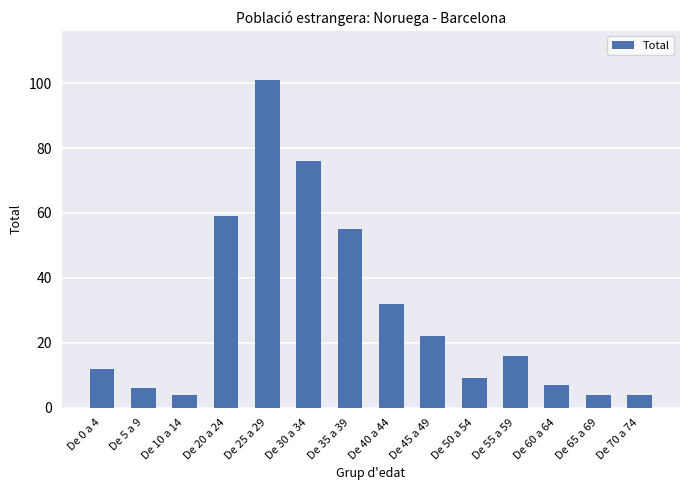

What is the value of the 13th bar from the left?

4